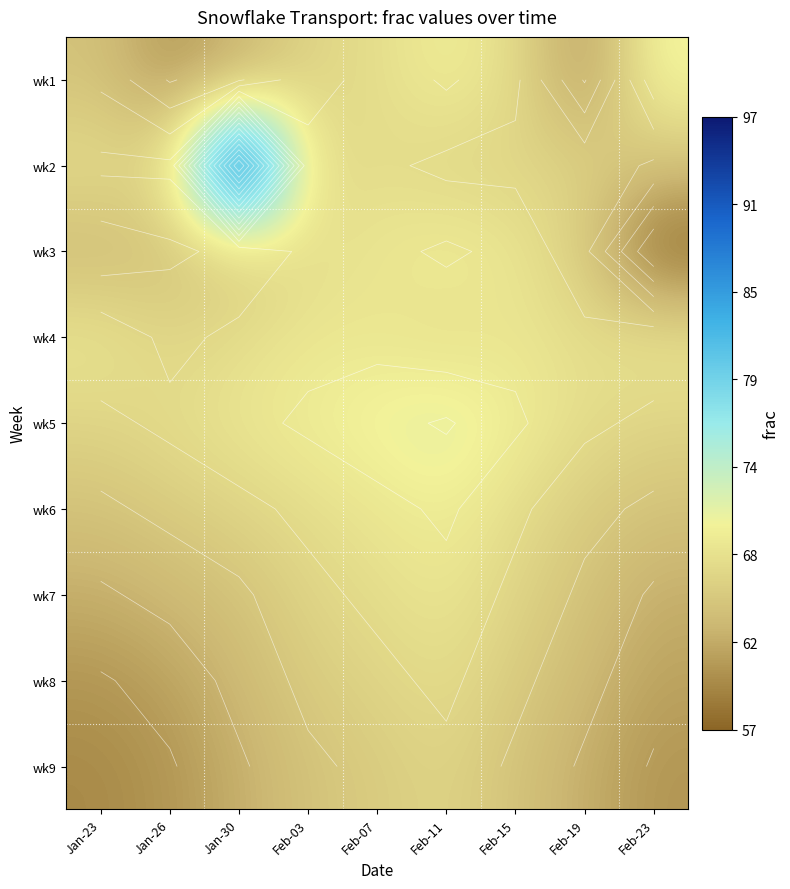

What is the total value across all series at Jan-30?

622